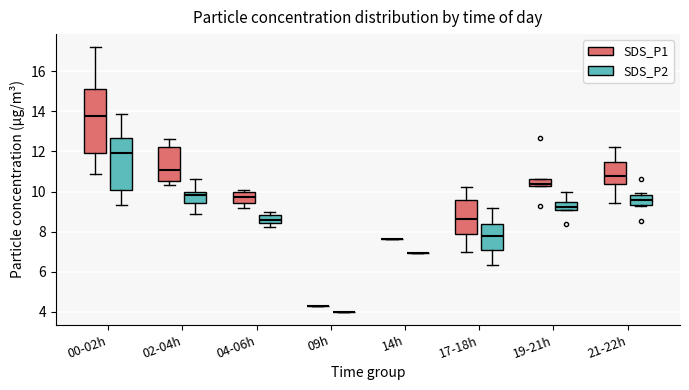

Reading left to right, transcribe this box plot: for each box, give where its median line is, the range the box spans, and where its two whiskers end, as read against the y-axis. The values are not printed on the chart, so give them approximately, as read against the axis.

00-02h (SDS_P1): median 13.8, box 12.0 to 15.2, whiskers 10.8 to 17.2
00-02h (SDS_P2): median 12.0, box 10.0 to 12.6, whiskers 9.4 to 13.8
02-04h (SDS_P1): median 11.0, box 10.6 to 12.2, whiskers 10.4 to 12.6
02-04h (SDS_P2): median 9.8, box 9.4 to 10.0, whiskers 9.0 to 10.6
04-06h (SDS_P1): median 9.8, box 9.4 to 10.0, whiskers 9.2 to 10.2
04-06h (SDS_P2): median 8.6, box 8.4 to 8.8, whiskers 8.2 to 9.0
09h (SDS_P1): box collapsed to a line at 4.4, whiskers 4.4 to 4.4
09h (SDS_P2): box collapsed to a line at 4.0, whiskers 4.0 to 4.0
14h (SDS_P1): box collapsed to a line at 7.6, whiskers 7.6 to 7.6
14h (SDS_P2): box collapsed to a line at 7.0, whiskers 7.0 to 7.0
17-18h (SDS_P1): median 8.6, box 8.0 to 9.6, whiskers 7.0 to 10.2
17-18h (SDS_P2): median 7.8, box 7.2 to 8.4, whiskers 6.4 to 9.2
19-21h (SDS_P1): median 10.4, box 10.2 to 10.6, whiskers 10.2 to 10.6
19-21h (SDS_P2): median 9.2 (inside the box), box 9.2 to 9.6, whiskers 9.2 to 10.0
21-22h (SDS_P1): median 10.8, box 10.4 to 11.4, whiskers 9.4 to 12.2
21-22h (SDS_P2): median 9.6, box 9.4 to 9.8, whiskers 9.2 to 10.0